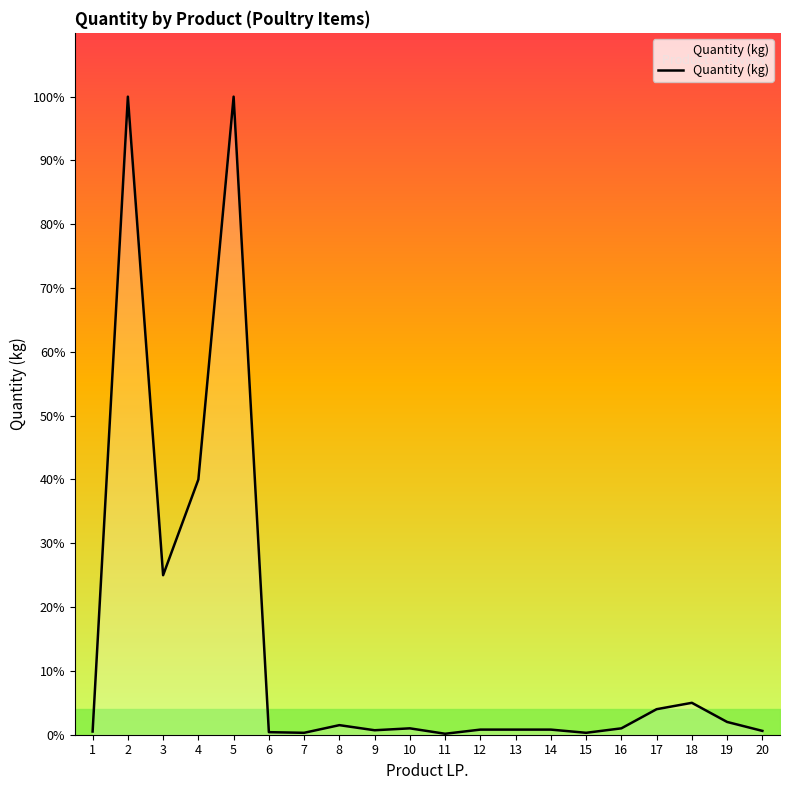

How many points are higher than both their immediate neighbors (excluding endpoints)?

5